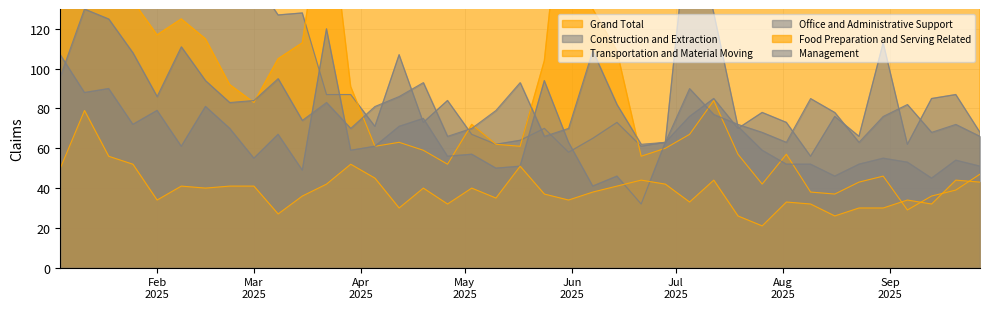

At which category does Construction and Extraction reach its first local valley?

3